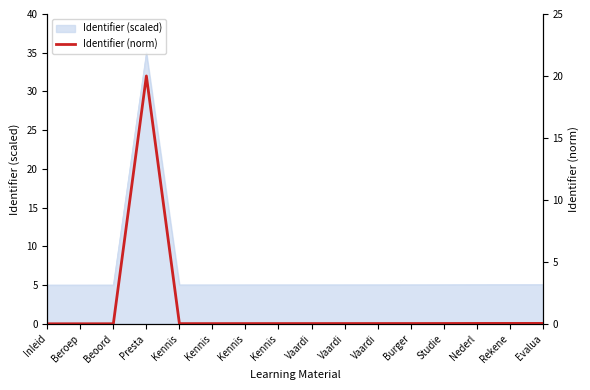

Rank the categories by value from highest to lowest.

Presta, Evalua, Rekene, Nederl, Studie, Burger, Vaardi, Vaardi, Vaardi, Kennis, Kennis, Kennis, Kennis, Beoord, Beroep, Inleid